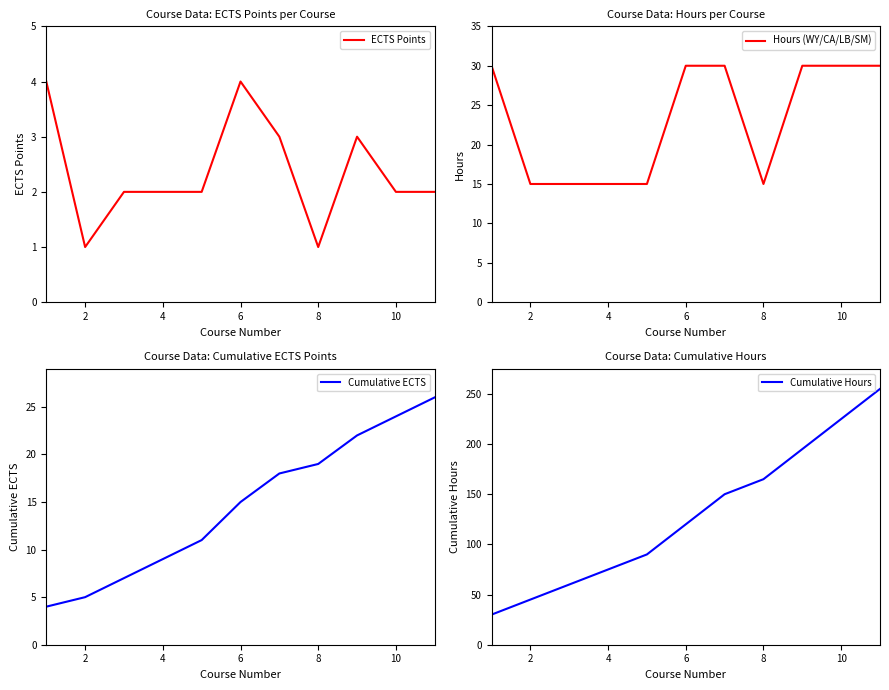

True or false: Cumulative Hours and ECTS Points cross at least once.

False